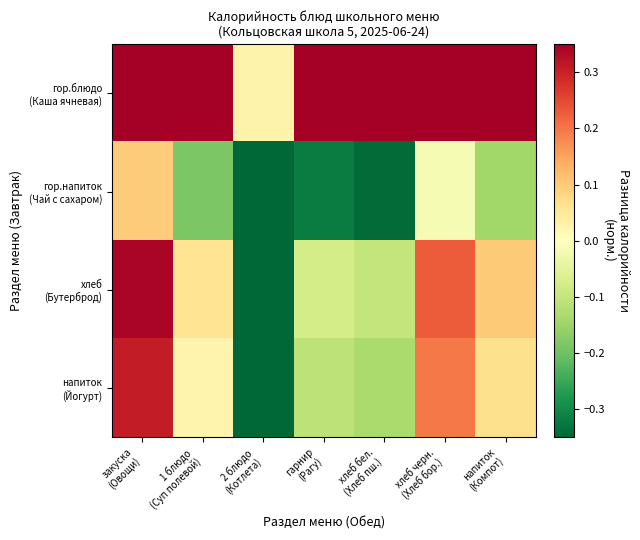

Which has a higher value, хлеб бел.
(Хлеб пш.) or 2 блюдо
(Котлета)?

хлеб бел.
(Хлеб пш.)